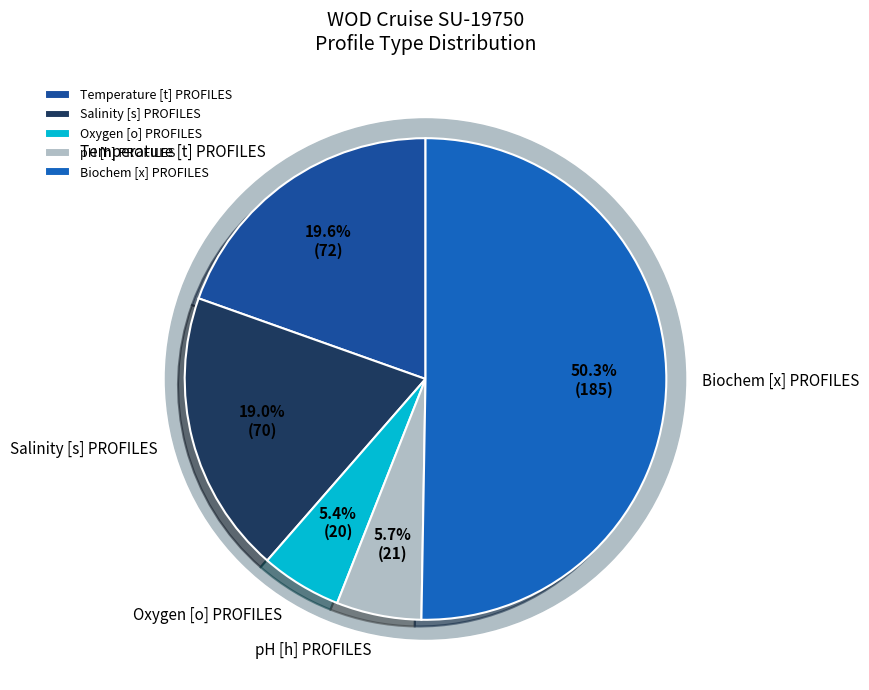

Which category has the biggest portion of the pie?

Biochem [x] PROFILES